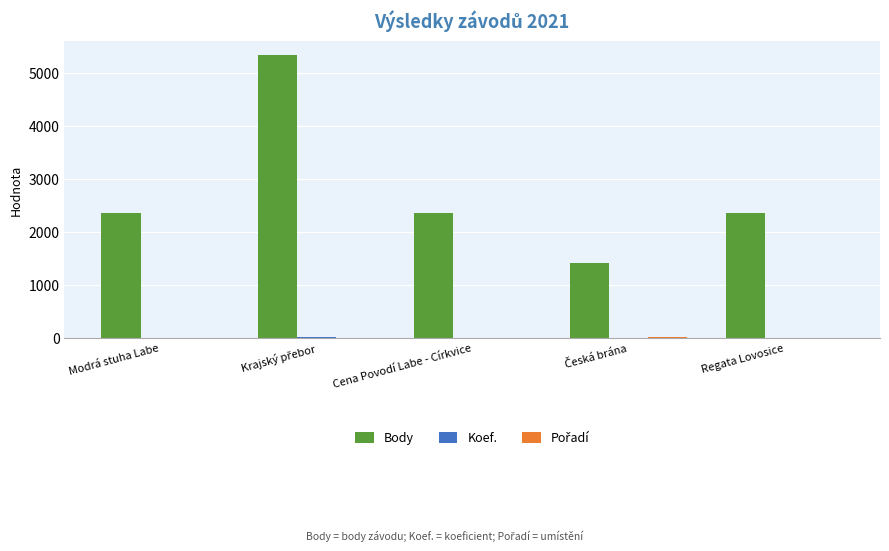

True or false: Body has a value of 3439 at Modrá stuha Labe.

False